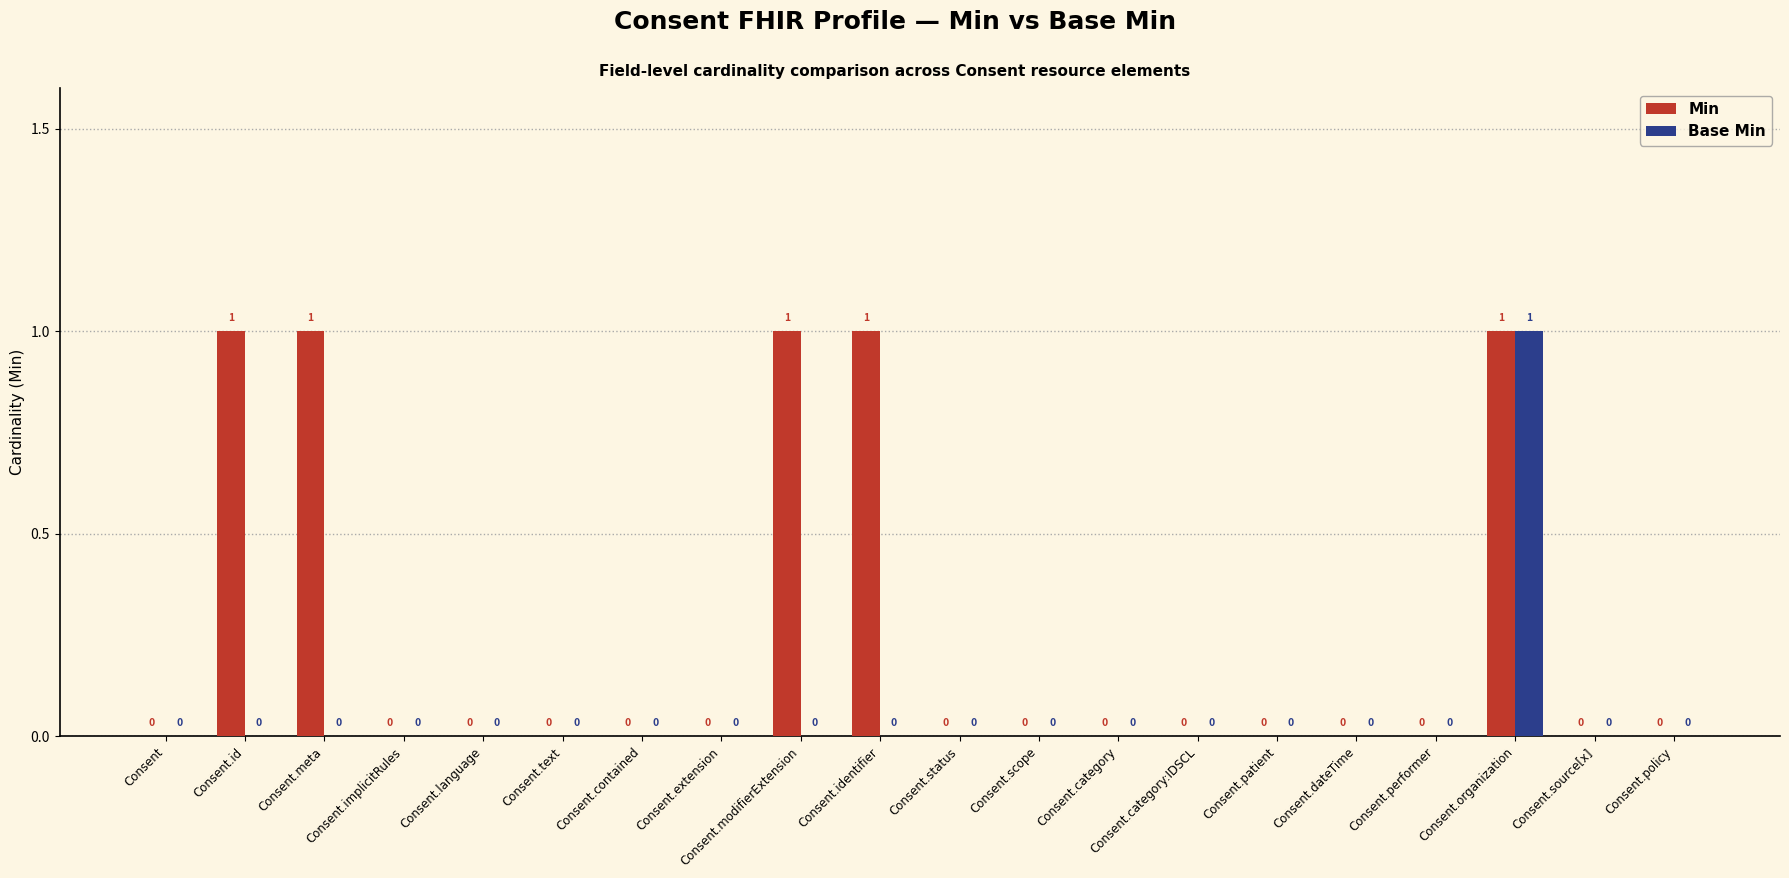

Reading left to right, list all the values displayed in this chart.

Min: 0	1	1	0	0	0	0	0	1	1	0	0	0	0	0	0	0	1	0	0
Base Min: 0	0	0	0	0	0	0	0	0	0	0	0	0	0	0	0	0	1	0	0